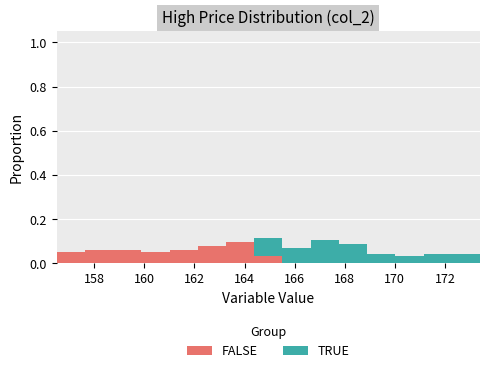

Reading left to right, list every stacked bar in this chart as the range it spans on the x-axis followed by its total height. Neither the bar edges nor the heights are printed on the chart, so give them approximately, as read against the axes.

156.6 to 157.6: 0.06
157.6 to 158.8: 0.06
158.8 to 159.8: 0.06
159.8 to 161.0: 0.06
161.0 to 162.2: 0.06
162.2 to 163.2: 0.08
163.2 to 164.4: 0.10
164.4 to 165.6: 0.12
165.6 to 166.6: 0.06
166.6 to 167.8: 0.10
167.8 to 168.8: 0.08
168.8 to 170.0: 0.04
170.0 to 171.2: 0.04
171.2 to 172.2: 0.04
172.2 to 173.4: 0.04